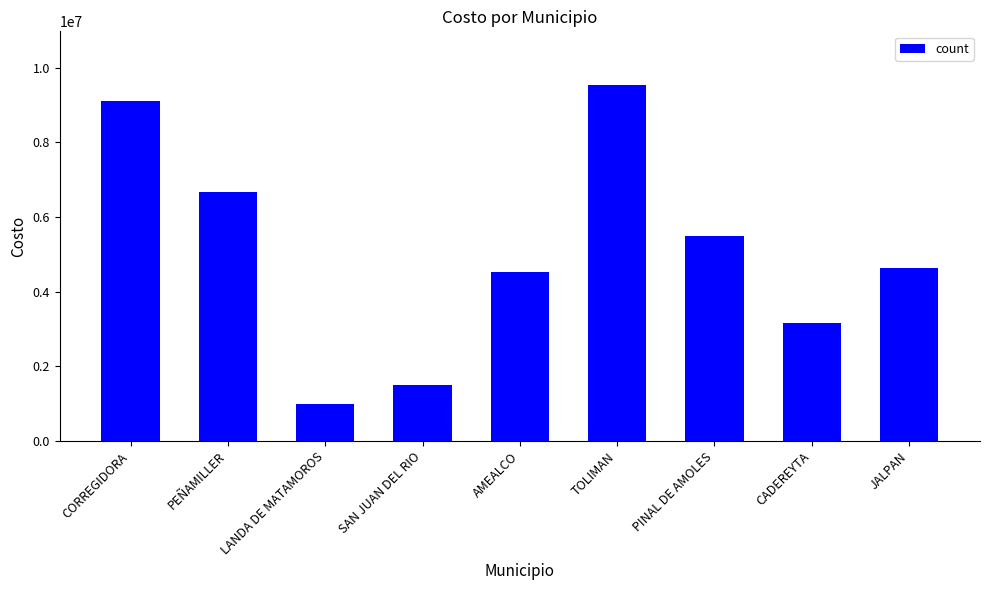

At which label is the value closest to 5272372?

PINAL DE AMOLES